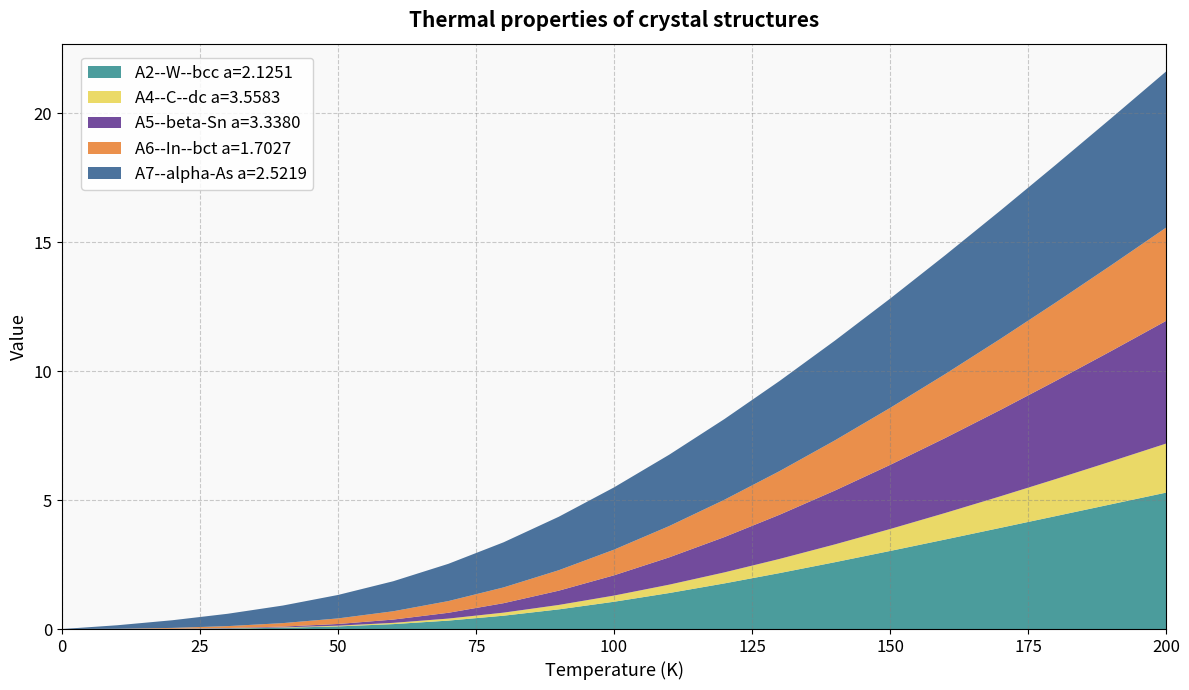

Reading left to right, extract all data points from this chart.

A2--W--bcc a=2.1251: 0=0.0	1=0.0	2=0.0	3=0.0	4=0.0	5=0.1	6=0.2	7=0.3	8=0.5	9=0.8	10=1.1	11=1.4	12=1.8	13=2.2	14=2.6	15=3.0	16=3.5	17=3.9	18=4.4	19=4.8	20=5.3
A4--C--dc a=3.5583: 0=0.0	1=0.0	2=0.0	3=0.0	4=0.0	5=0.0	6=0.0	7=0.1	8=0.1	9=0.2	10=0.2	11=0.3	12=0.4	13=0.5	14=0.7	15=0.9	16=1.0	17=1.2	18=1.4	19=1.7	20=1.9
A5--beta-Sn a=3.3380: 0=0.0	1=0.0	2=0.0	3=0.0	4=0.0	5=0.1	6=0.1	7=0.2	8=0.4	9=0.6	10=0.8	11=1.1	12=1.4	13=1.7	14=2.1	15=2.5	16=2.9	17=3.3	18=3.8	19=4.3	20=4.8
A6--In--bct a=1.7027: 0=0.0	1=0.0	2=0.0	3=0.1	4=0.1	5=0.2	6=0.3	7=0.5	8=0.6	9=0.8	10=1.0	11=1.2	12=1.4	13=1.7	14=1.9	15=2.2	16=2.5	17=2.8	18=3.0	19=3.3	20=3.6
A7--alpha-As a=2.5219: 0=0.0	1=0.1	2=0.3	3=0.5	4=0.7	5=0.9	6=1.2	7=1.4	8=1.7	9=2.1	10=2.4	11=2.8	12=3.1	13=3.5	14=3.9	15=4.2	16=4.6	17=5.0	18=5.3	19=5.7	20=6.1